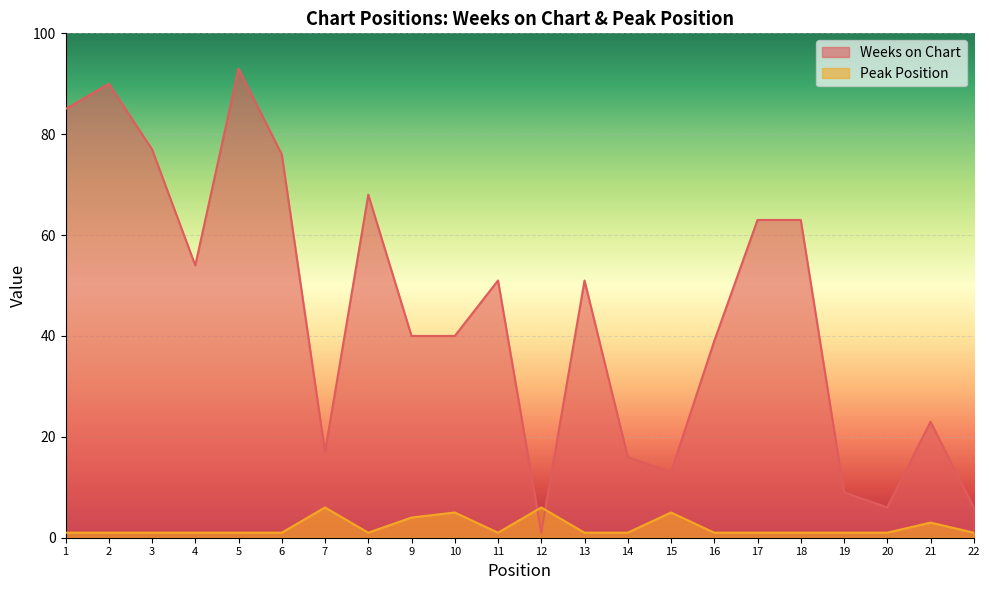

What is the value of the Peak Position point at the 14th from the left?

1